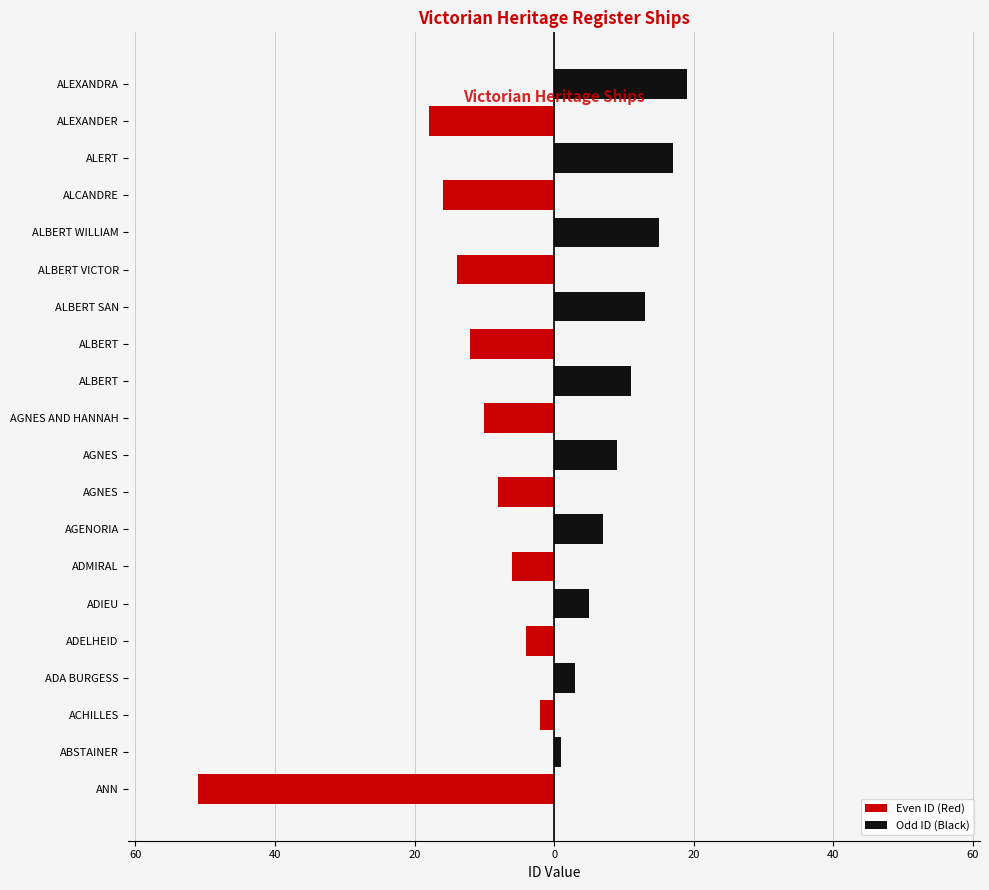

Which series has the largest total across all categories?

Odd ID (Black)